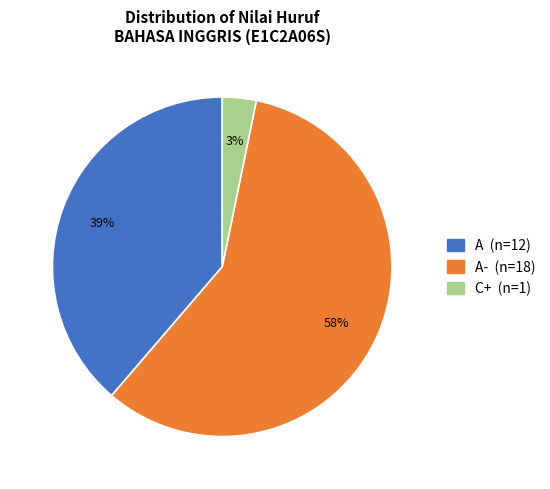

Does any single category account for the majority?

Yes